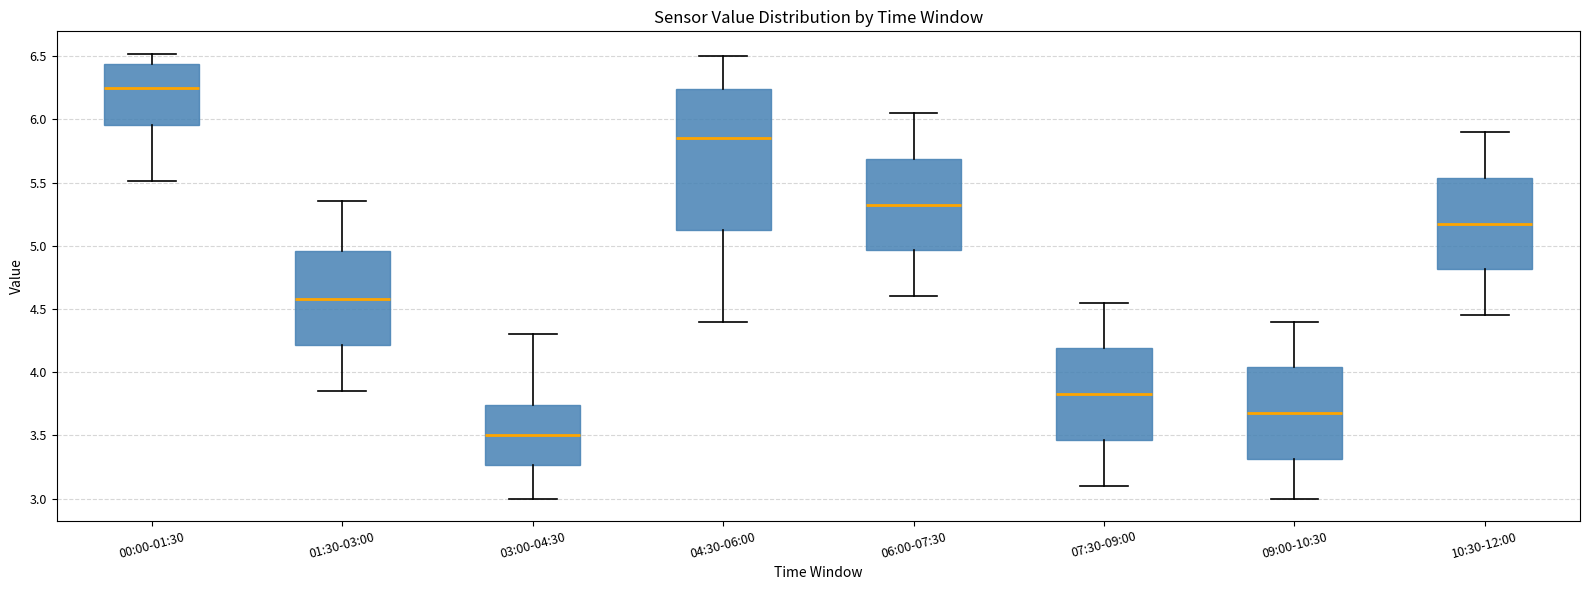

Reading left to right, read every box against the y-axis: the position of its median line, the range the box covers, and the ends of its whiskers. The values are not printed on the chart, so give them approximately, as read against the axis.

00:00-01:30: median 6.25, box 5.95 to 6.45, whiskers 5.50 to 6.50
01:30-03:00: median 4.60, box 4.20 to 4.95, whiskers 3.85 to 5.35
03:00-04:30: median 3.50, box 3.25 to 3.75, whiskers 3.00 to 4.30
04:30-06:00: median 5.85, box 5.15 to 6.25, whiskers 4.40 to 6.50
06:00-07:30: median 5.35, box 4.95 to 5.70, whiskers 4.60 to 6.05
07:30-09:00: median 3.85, box 3.45 to 4.20, whiskers 3.10 to 4.55
09:00-10:30: median 3.70, box 3.30 to 4.05, whiskers 3.00 to 4.40
10:30-12:00: median 5.20, box 4.80 to 5.55, whiskers 4.45 to 5.90